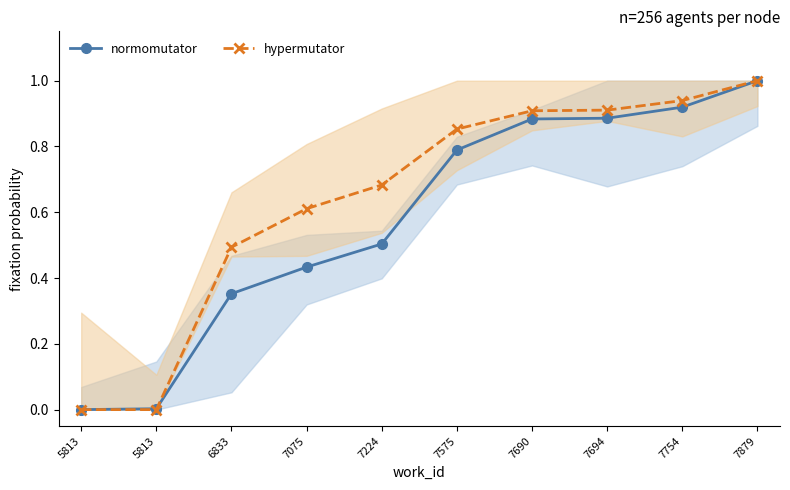

At which category does the chart reach its peak across all series?

7879